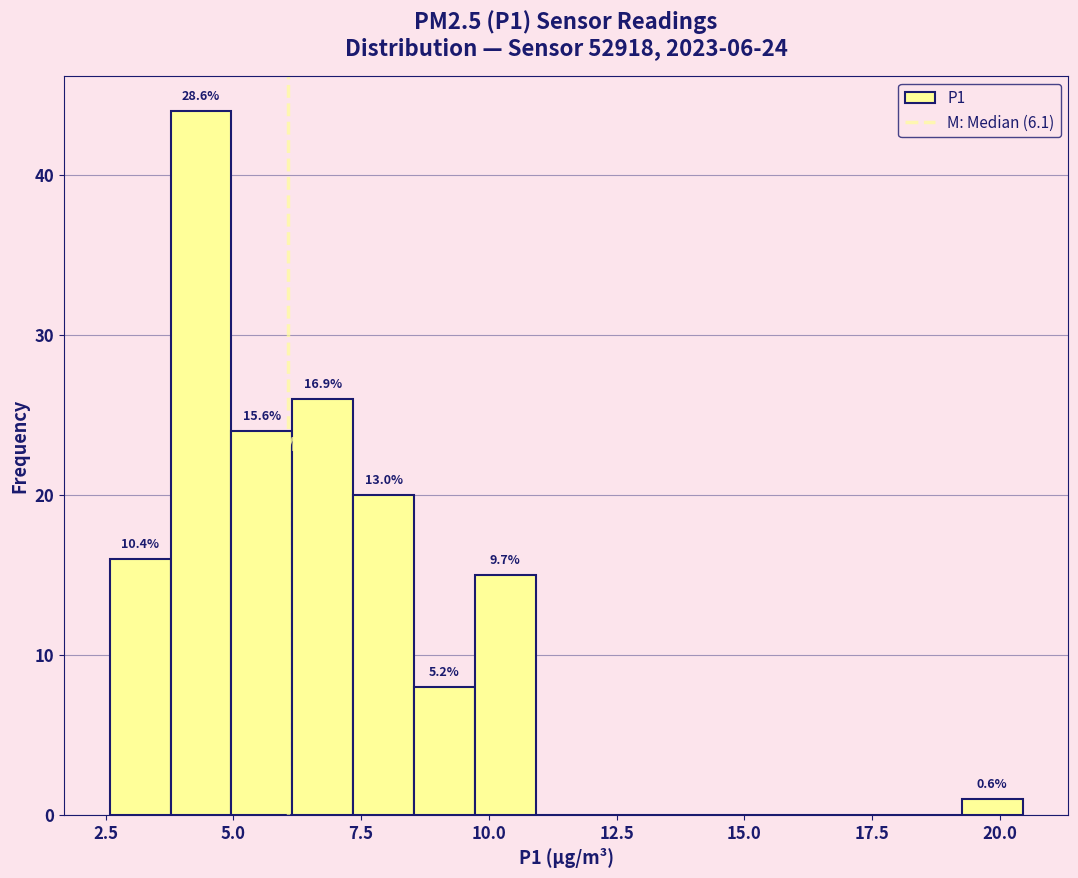

Around what value on the x-axis is the tallest bar? Give the approximate position of its centre, as read against the axis.

4.5